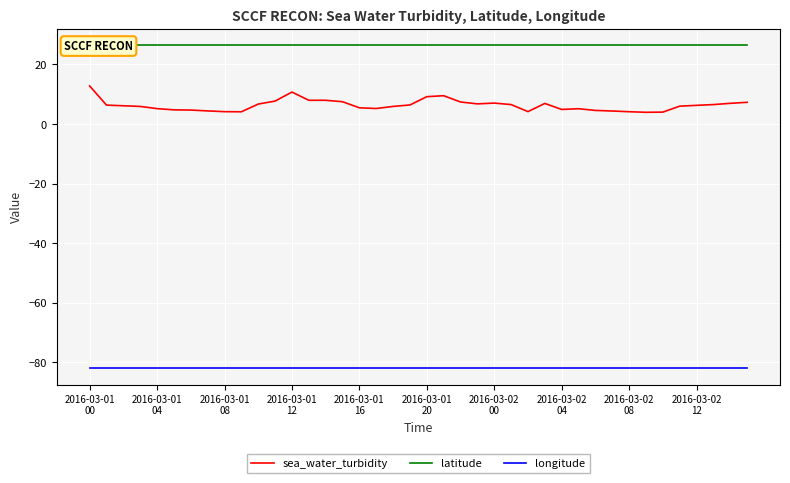

At 33, list the series in order from largest to smallest.

latitude, sea_water_turbidity, longitude